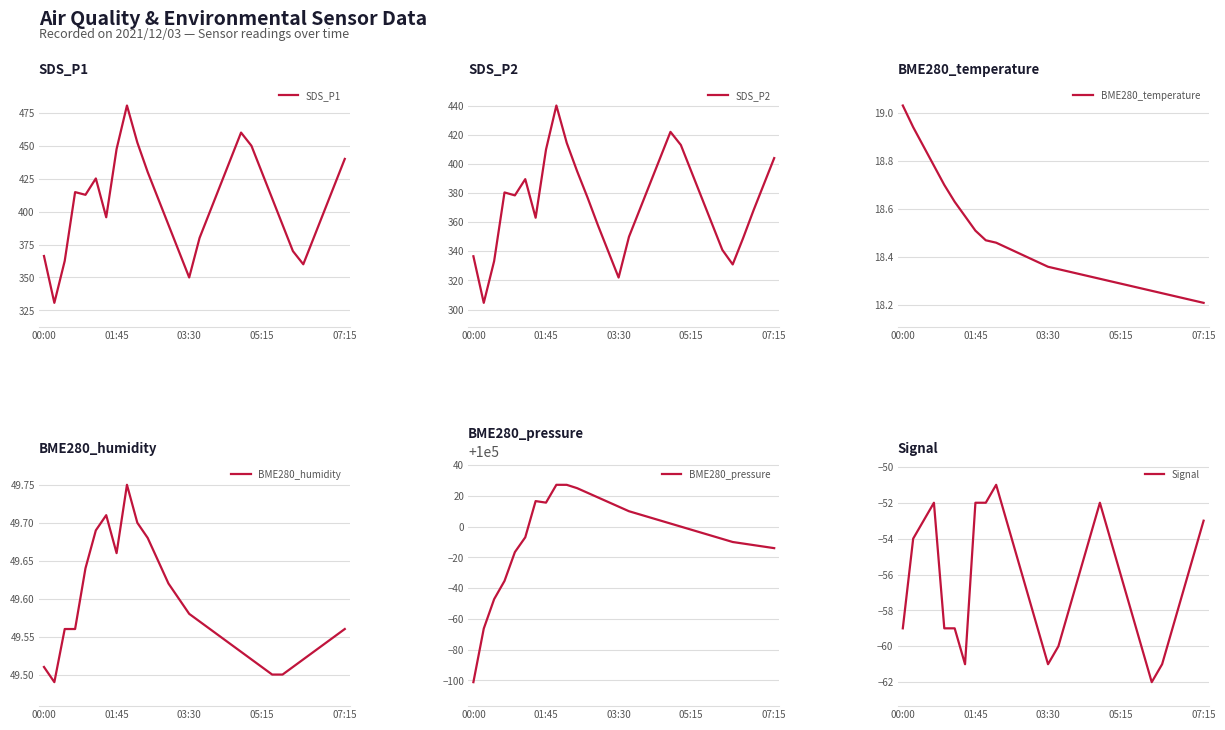

Is it true that BME280_pressure equals 100004.0 at 18?

True